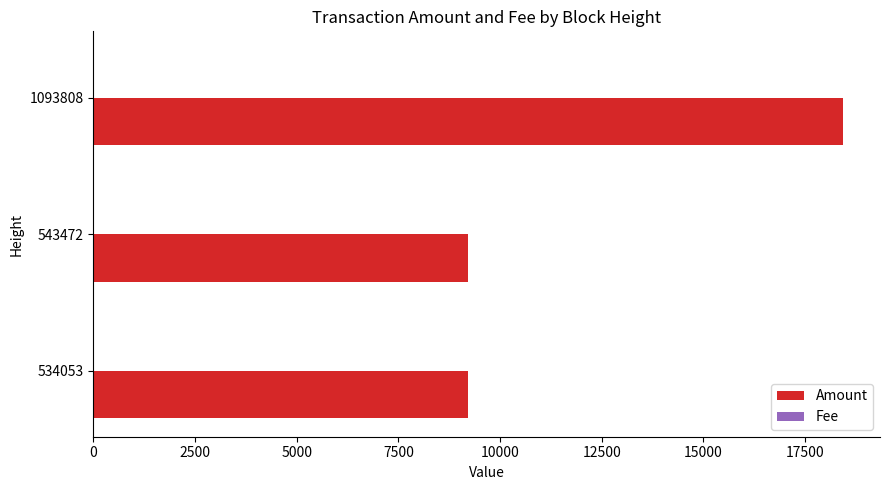

At which category is the sum across all series the highest?

1093808